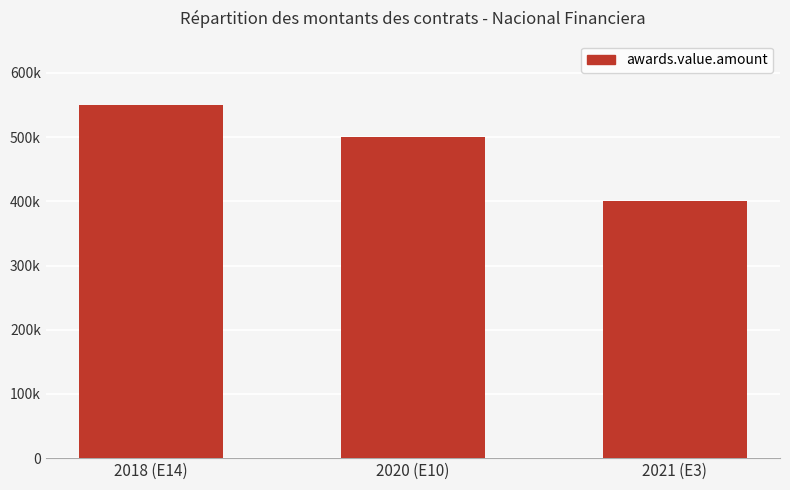

Which category has the highest value across all series?

2018 (E14)